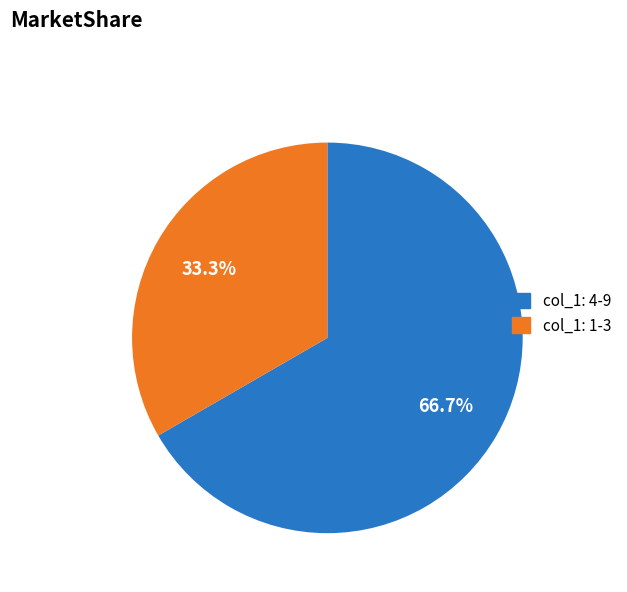

Does any single category account for the majority?

Yes